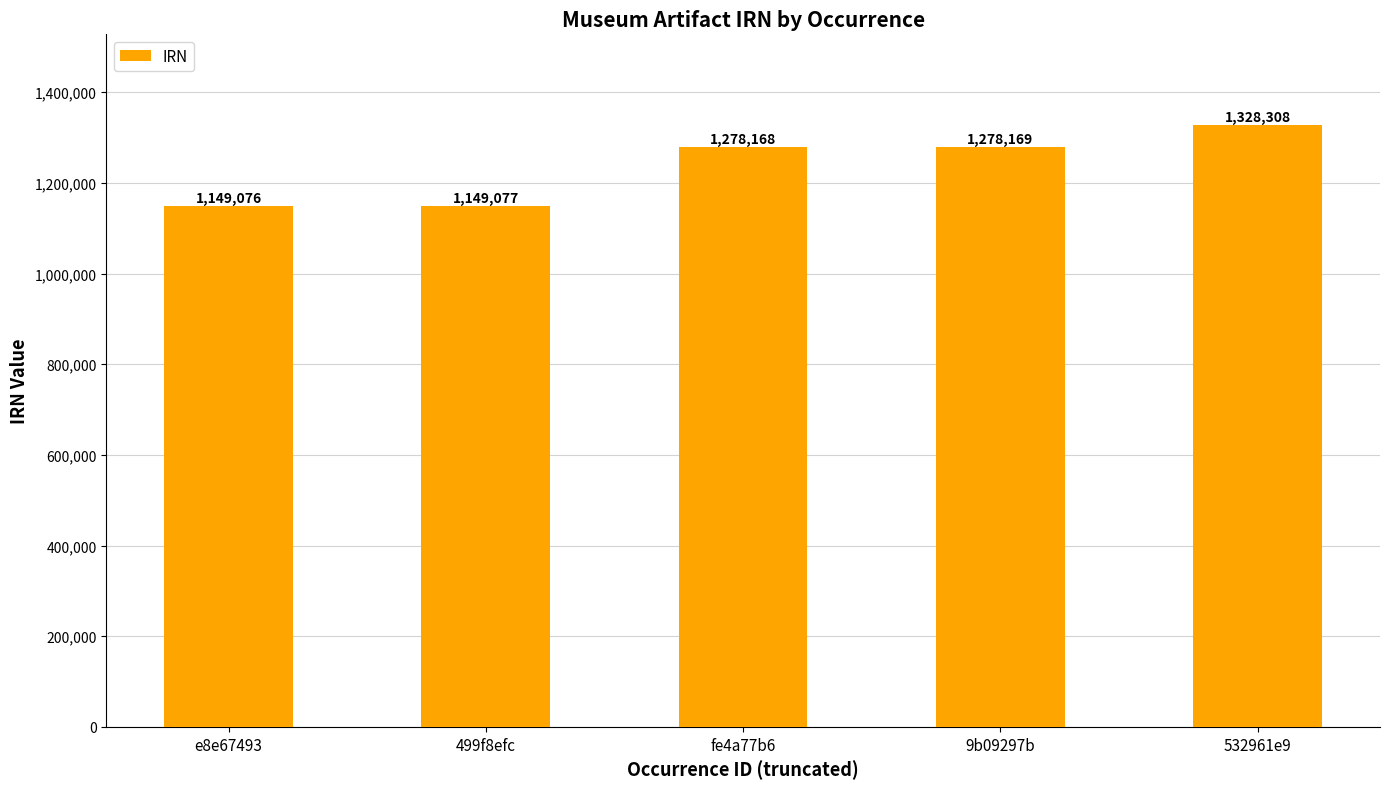

How many values are below 1278168?

2